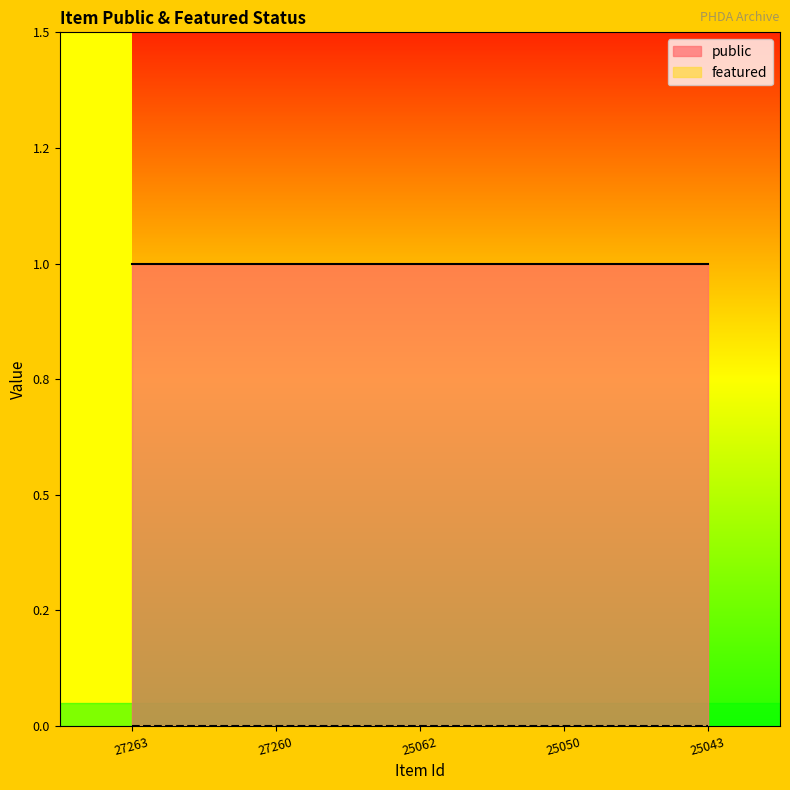

List the series in order of their peak value, lowest first.

featured, public